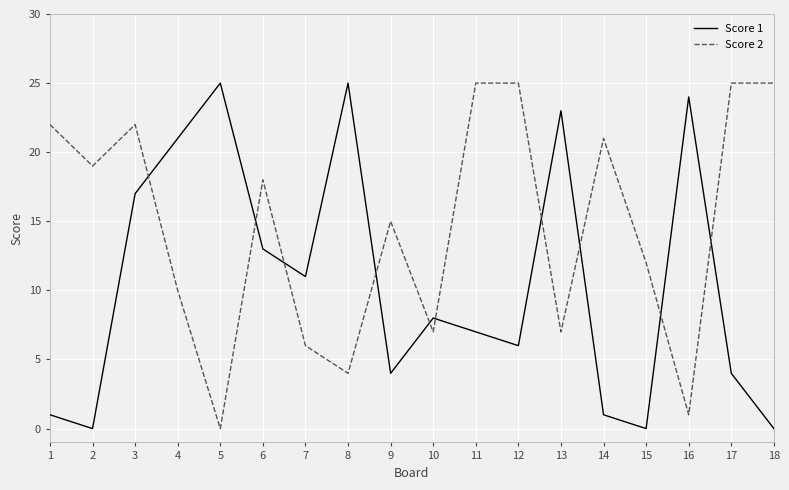

Reading left to right, list all the values displayed in this chart.

Score 1: 1=1	2=0	3=17	4=21	5=25	6=13	7=11	8=25	9=4	10=8	11=7	12=6	13=23	14=1	15=0	16=24	17=4	18=0
Score 2: 1=22	2=19	3=22	4=10	5=0	6=18	7=6	8=4	9=15	10=7	11=25	12=25	13=7	14=21	15=12	16=1	17=25	18=25